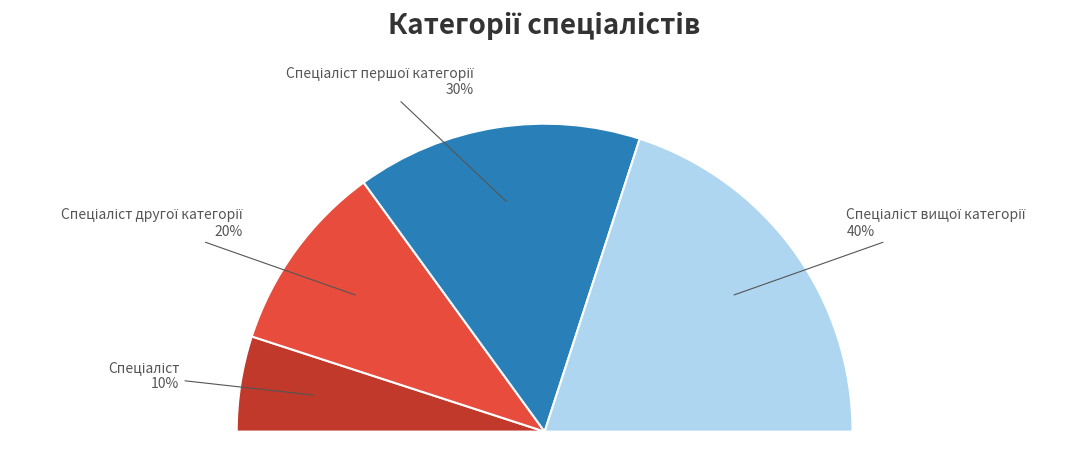

What percentage is the Спеціаліст другої категорії slice, to the nearest percent?

20%